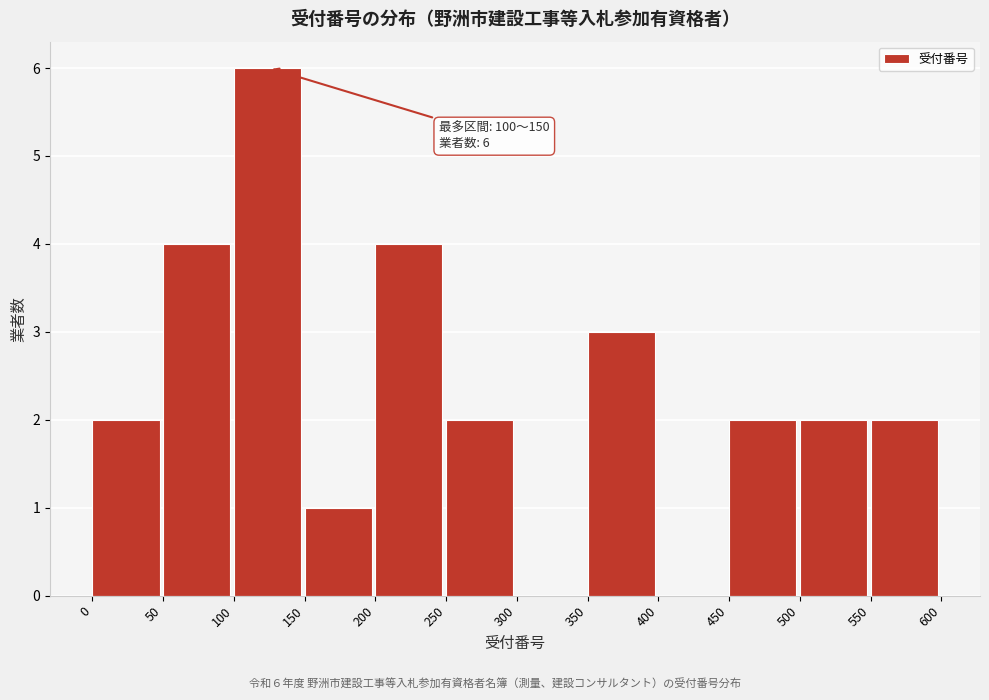

Over which range of the x-axis is the bar tallest?

100 to 150